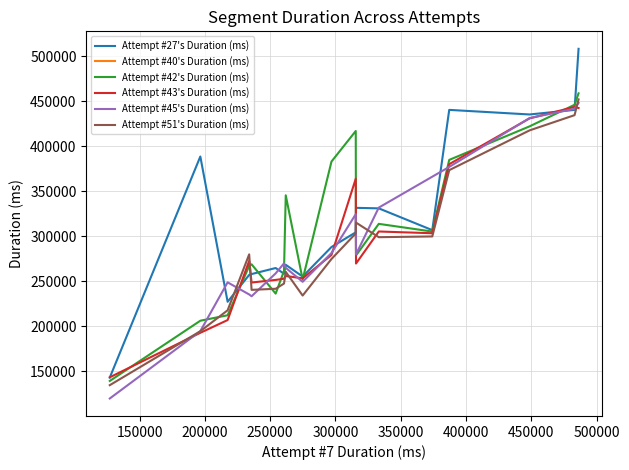

How many data points are above 297016?

8